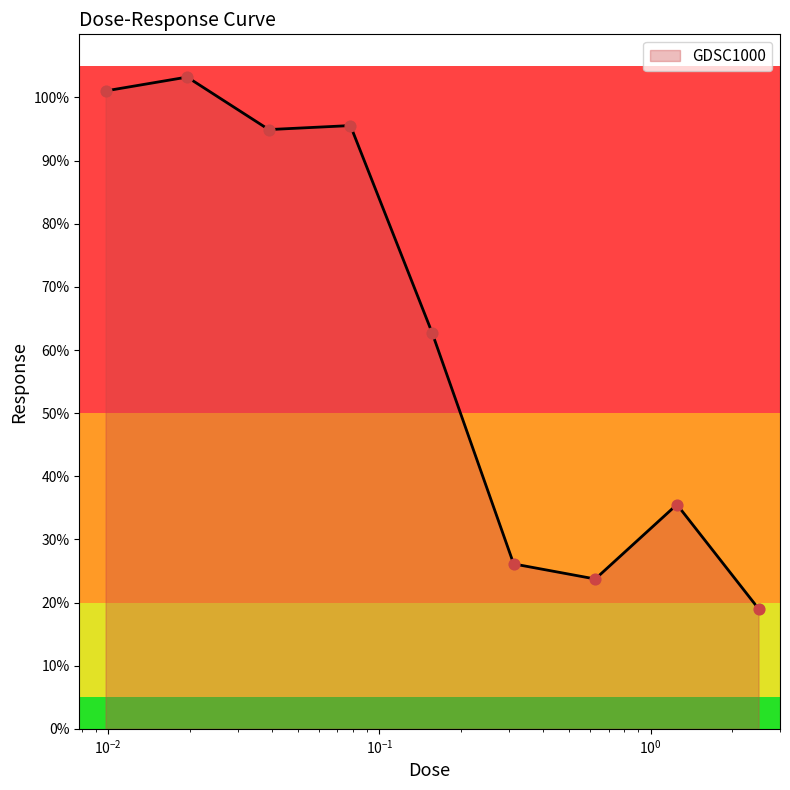

What is the smallest value displayed?

19.0